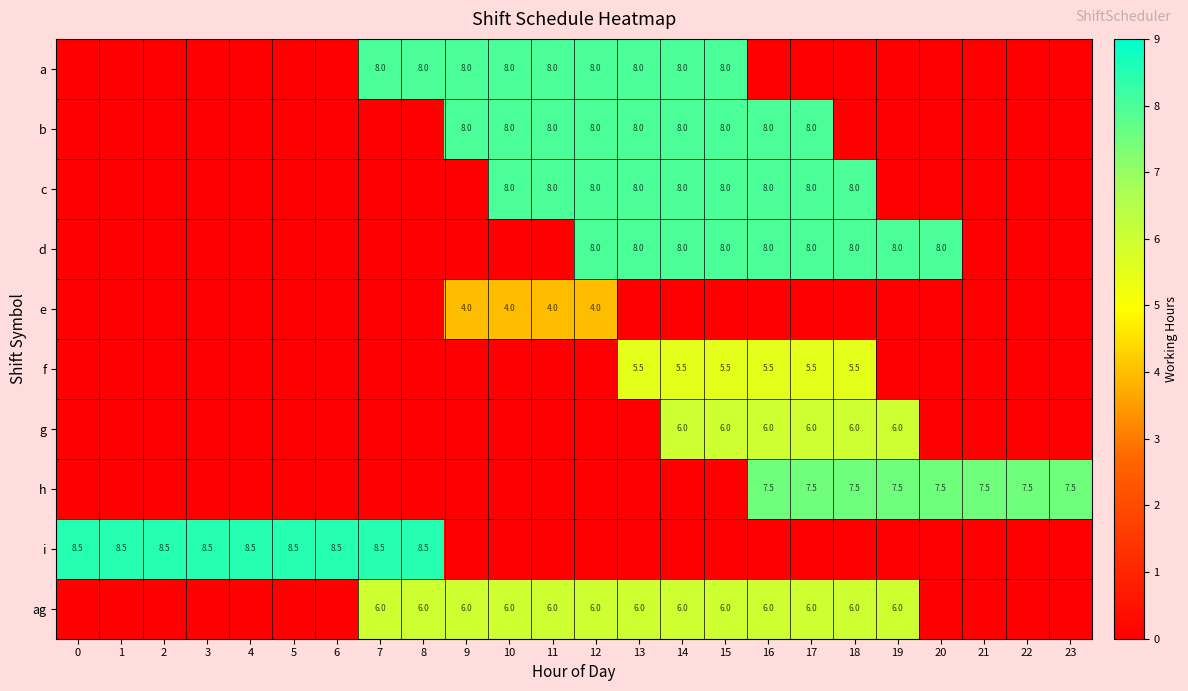

The g series shows 8.5 at 16. True or false?

False